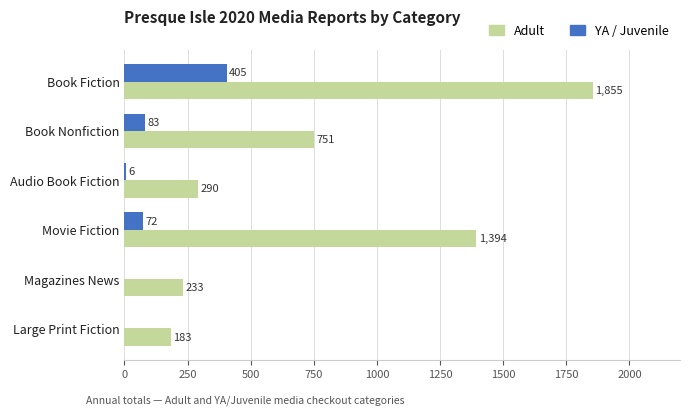

What is the average value of the Adult series?

784